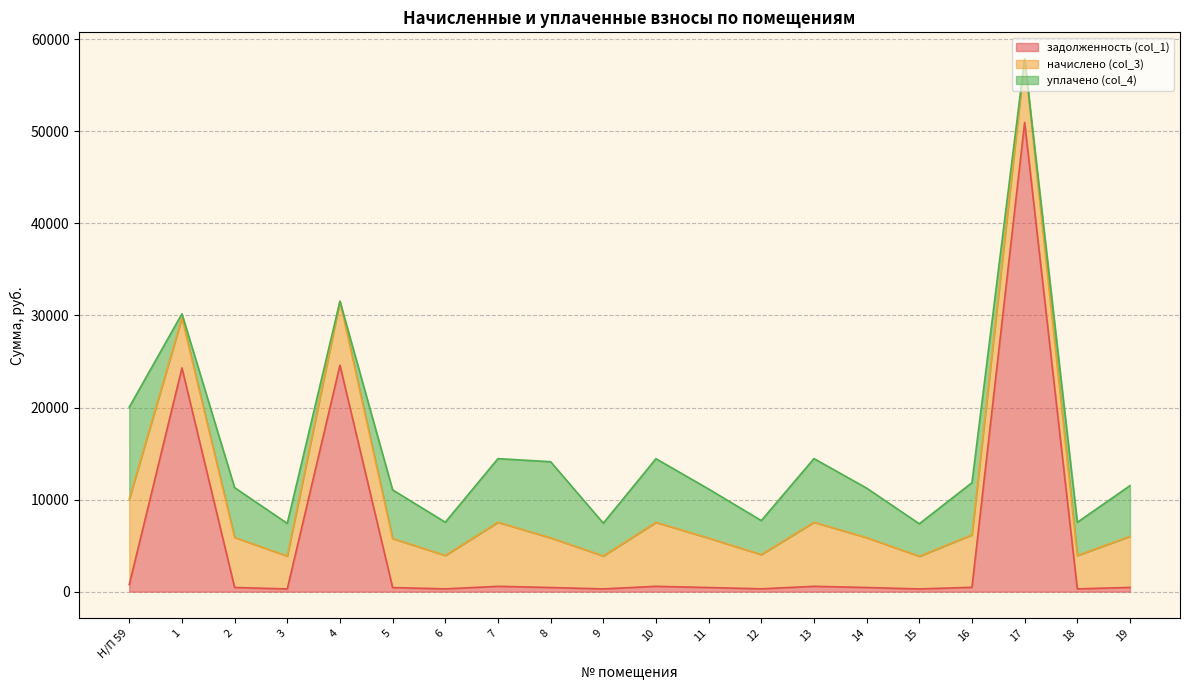

Is it true that начислено (col_3) equals 3547.3 at 15?

True